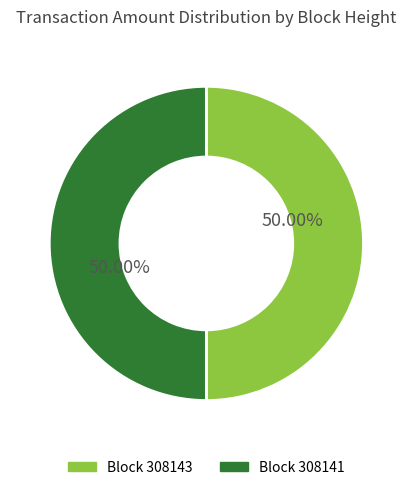

What is the ratio of the value at Block 308143 to the value at Block 308141?

1.0